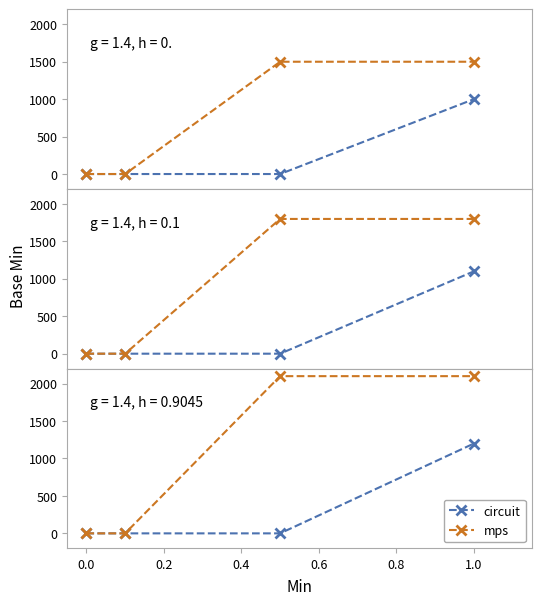

True or false: circuit has more than 2 points higher than both neighbors.

False